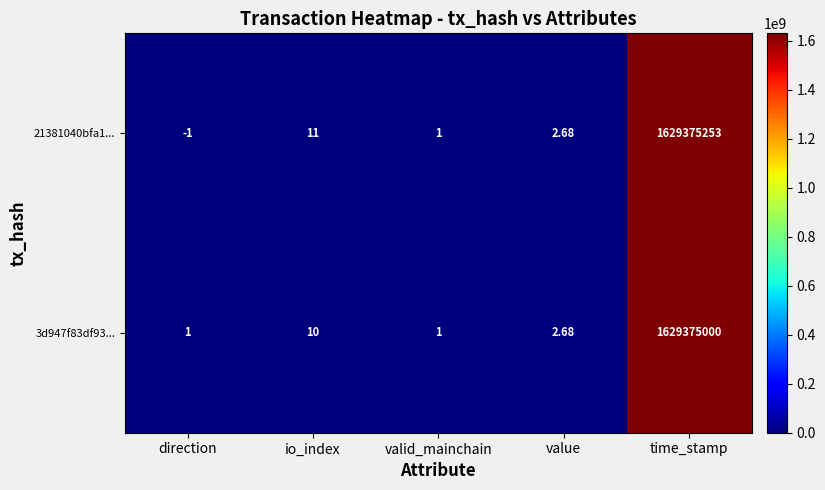

At which category is the sum across all series the highest?

time_stamp